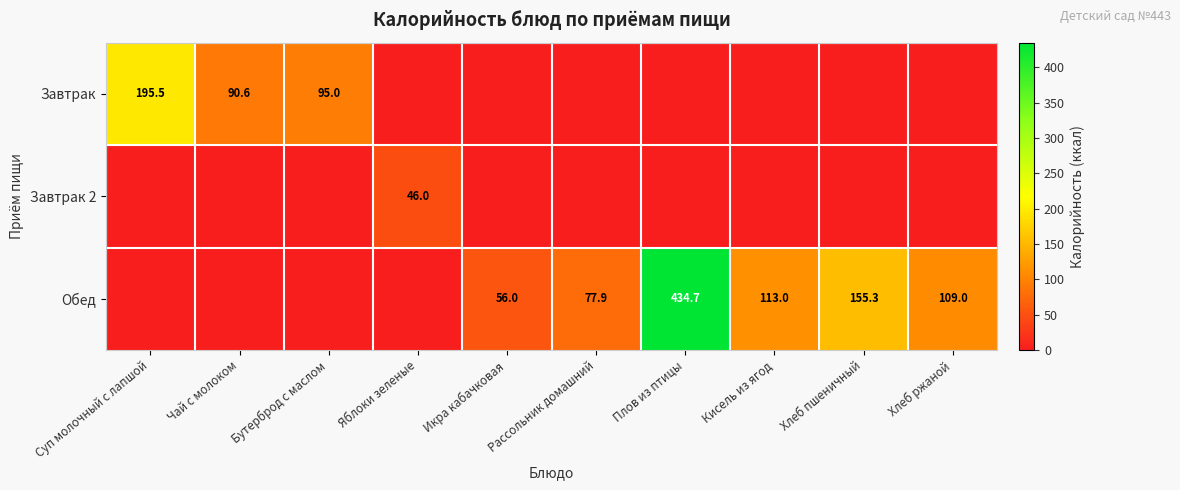

The value of Завтрак at Суп молочный с лапшой is 195.5. True or false?

True